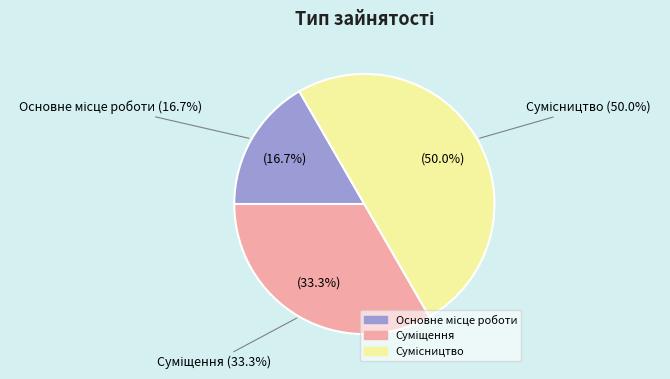

To the nearest percent, what is the difference between the Основне місце роботи and Суміщення slice percentages?

17%